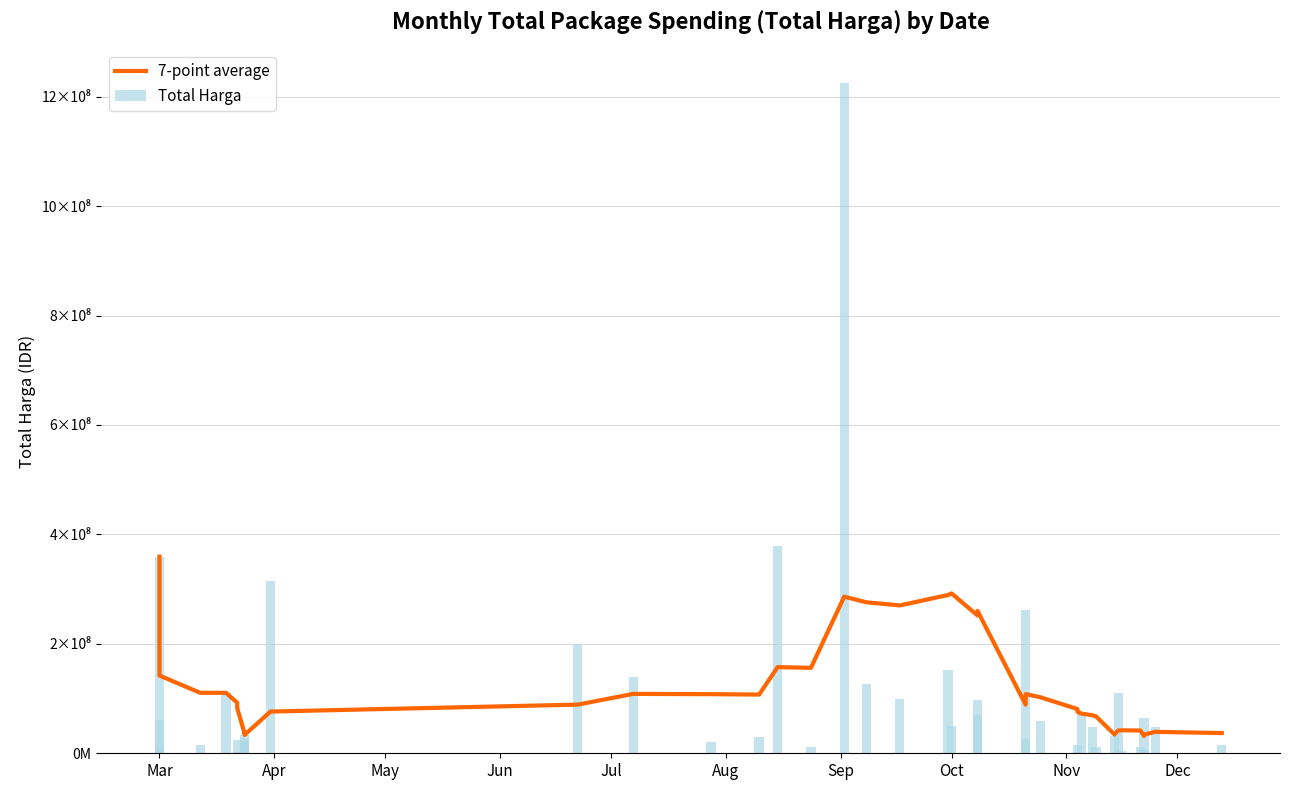

How many data points in 7-point average are above 92490656?

20